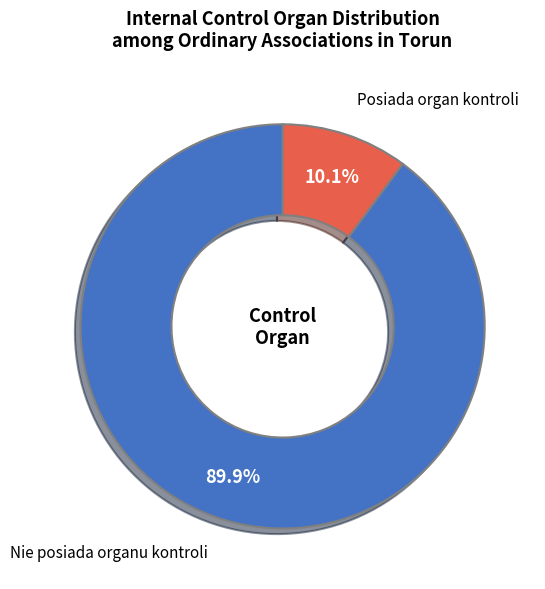

Is it true that Posiada organ kontroli is 10% of the pie?

True